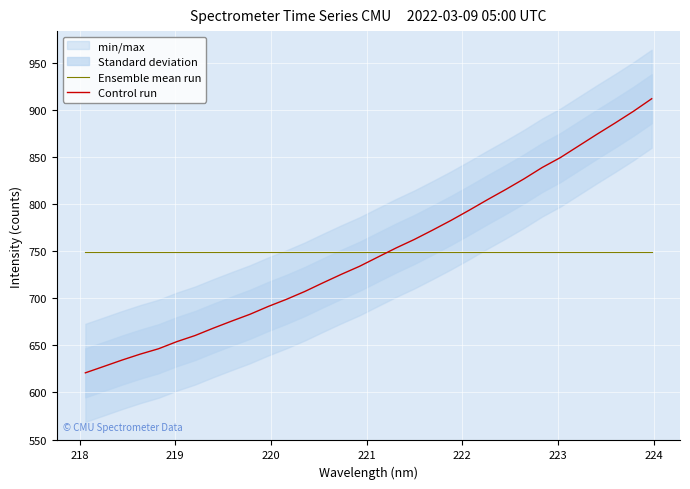

What is the difference between the maximum and minimum values in the Control run series?

291.0